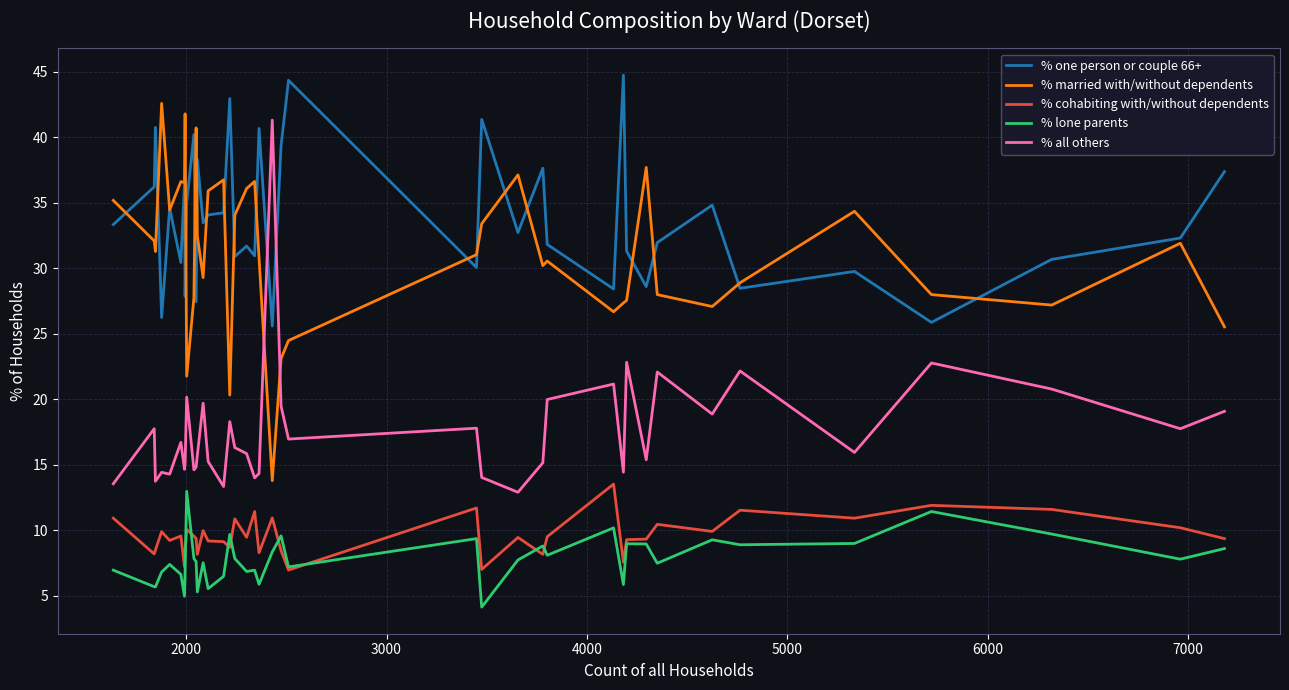

True or false: % married with/without dependents and % lone parents cross at least once.

False